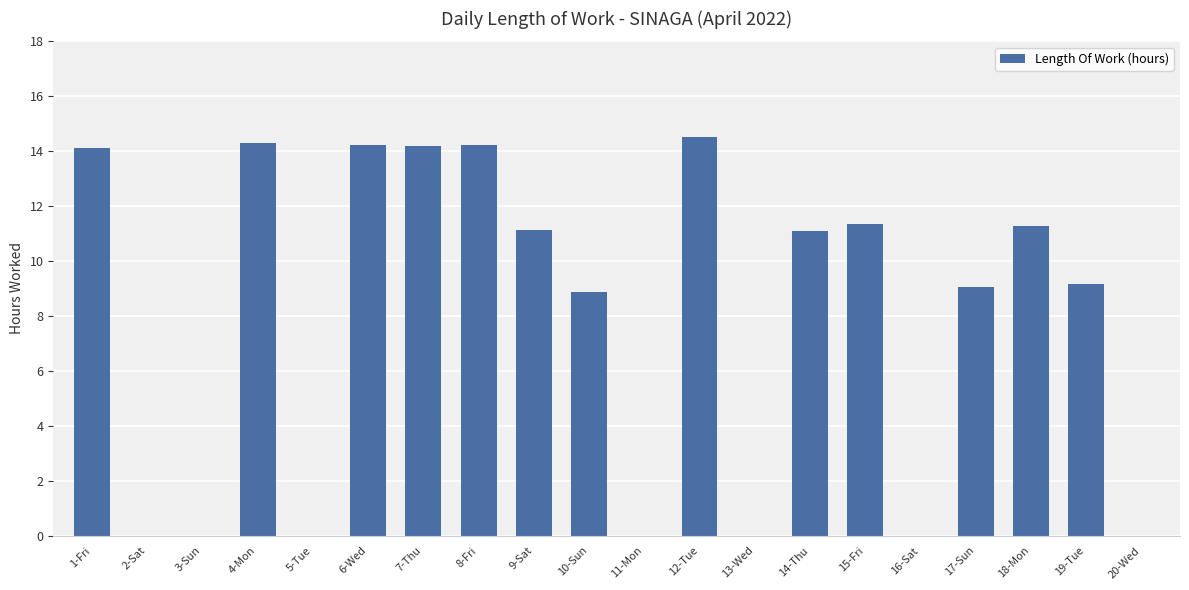

At which label does the data first exceed 11?

1-Fri